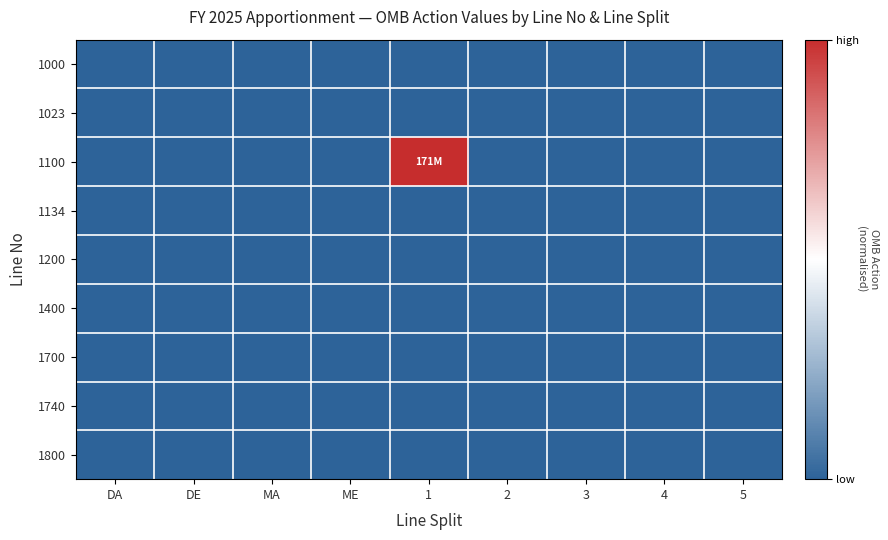

List the series in order of their peak value, highest first.

1100, 1000, 1023, 1134, 1200, 1400, 1700, 1740, 1800